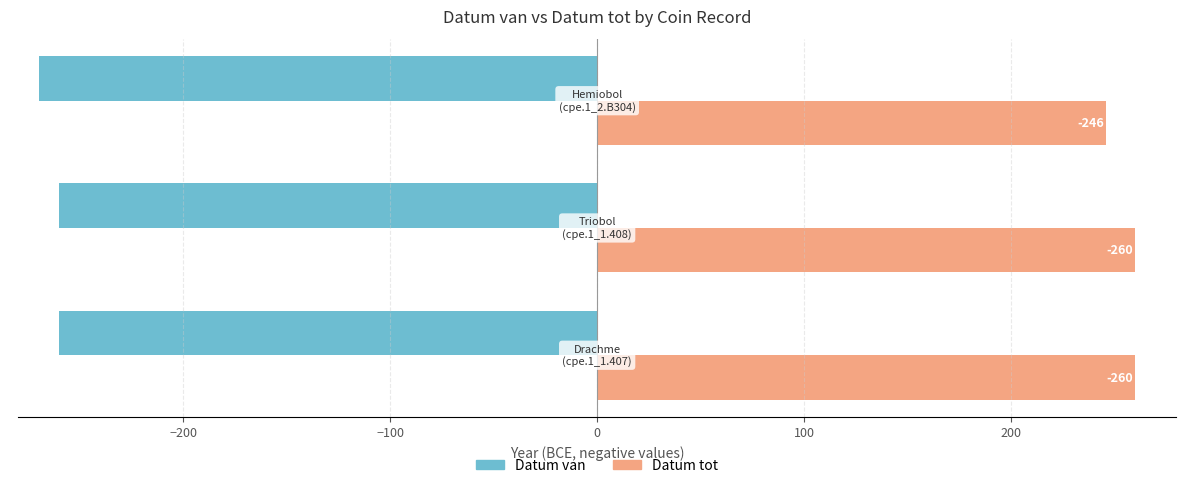

How many Datum tot values are between 246 and 260?

3